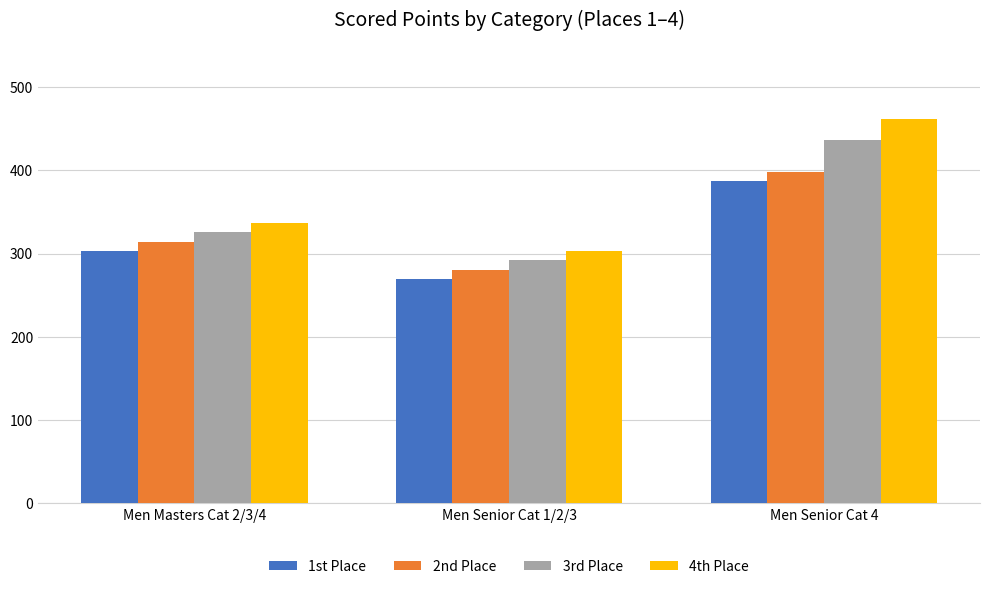

At how many categories does at least one series exceed 298?

3